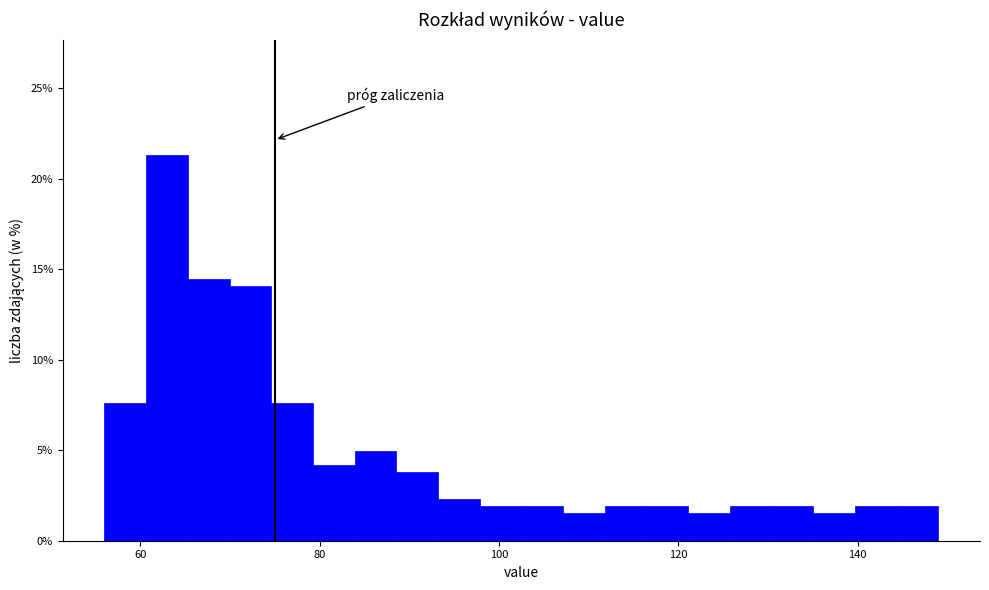

Around what value on the x-axis is the tallest bar? Give the approximate position of its centre, as read against the axis.

62